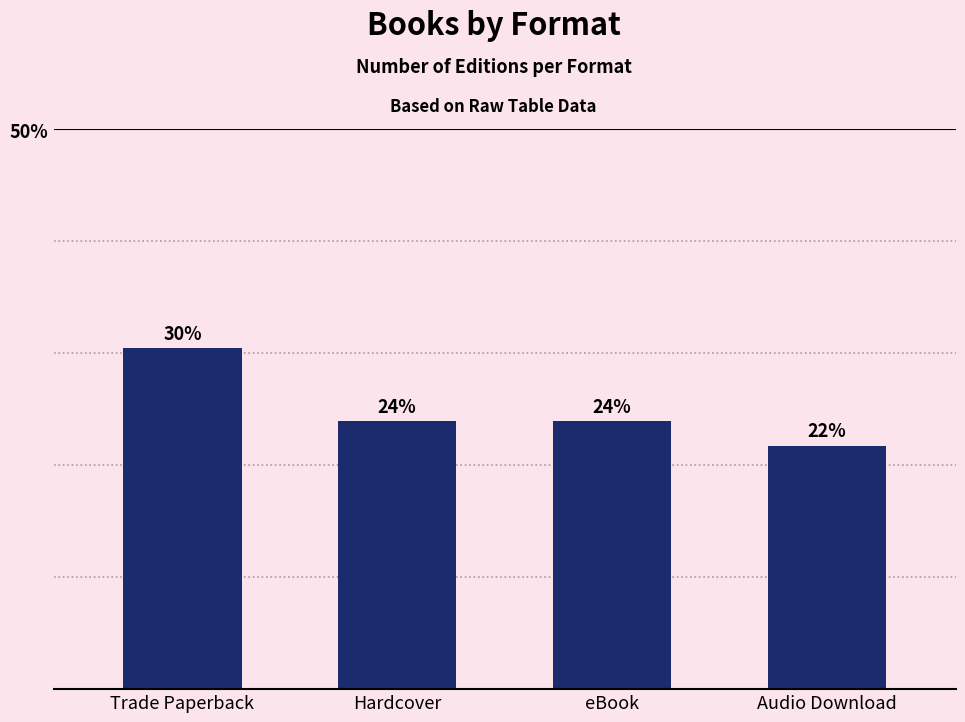

How many bars are there in total?

4